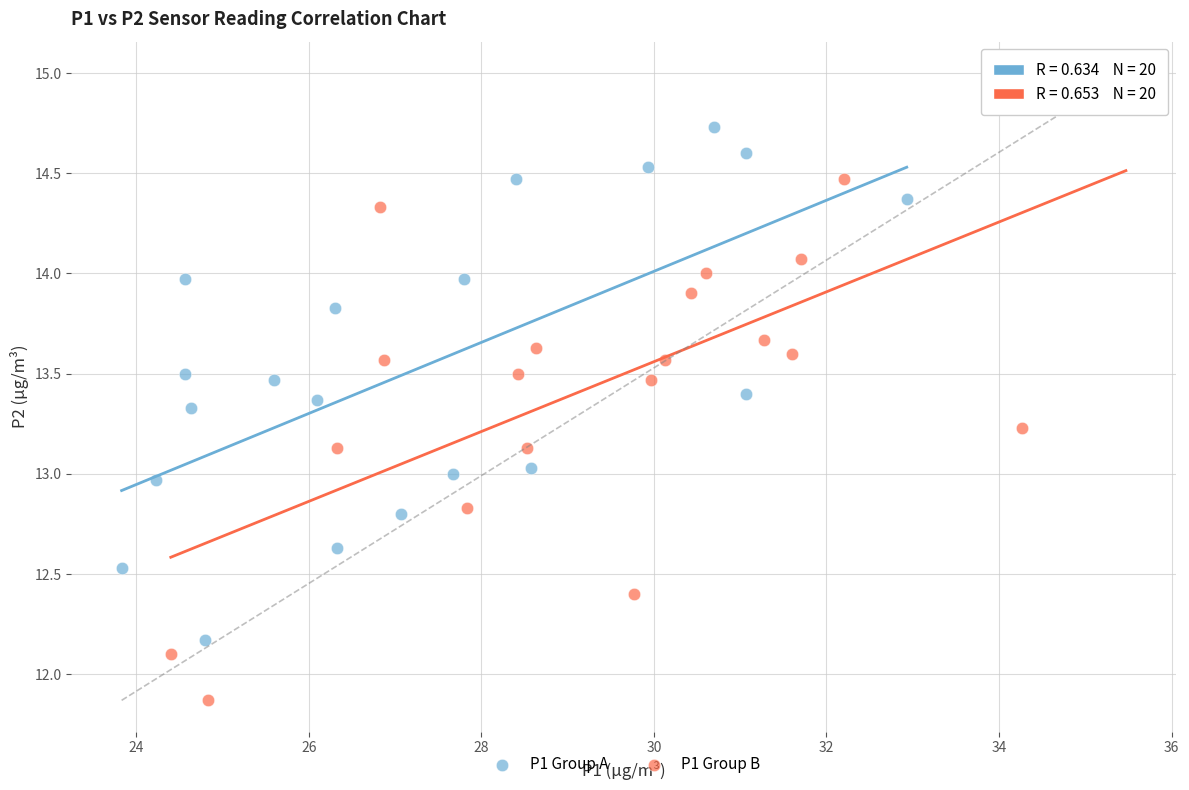

Which series reaches the minimum Y coordinate?

P1 Group B